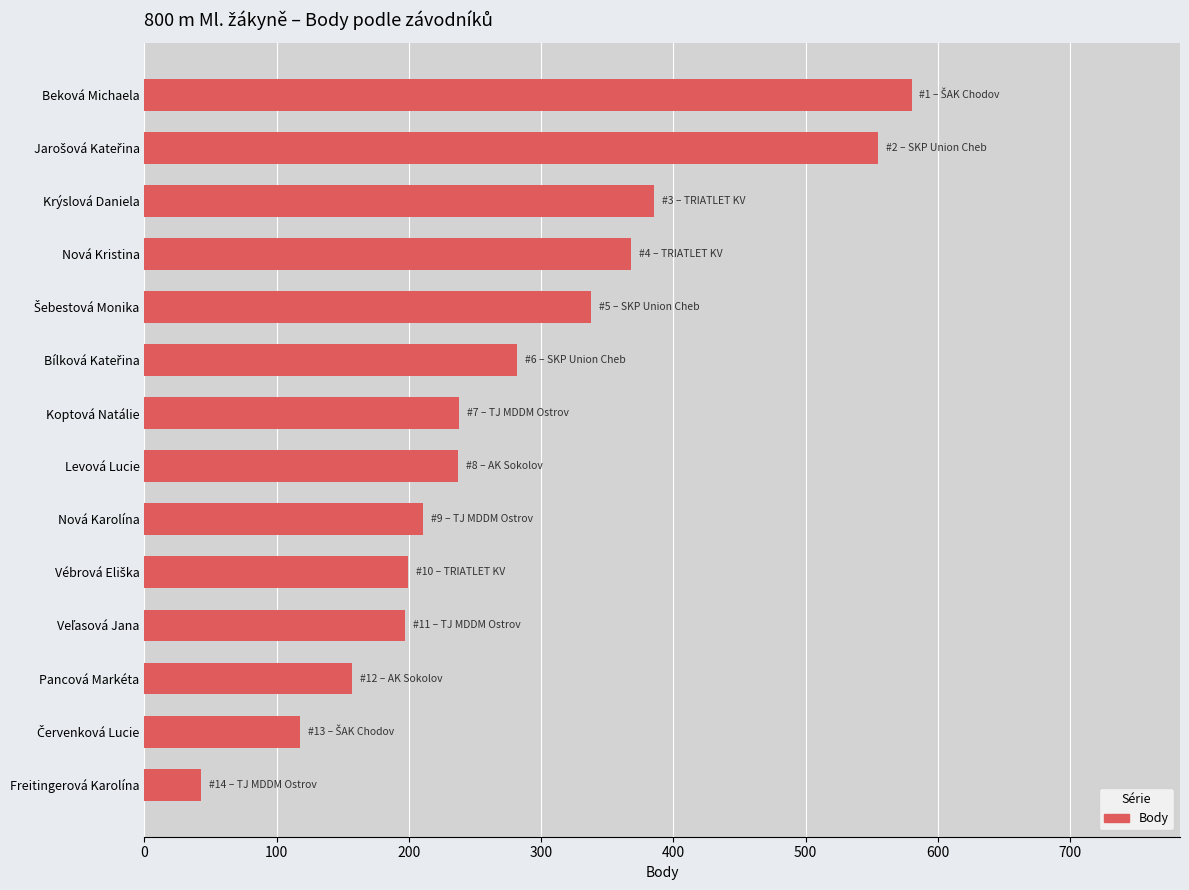

Is it true that the value at Pancová Markéta is 210?

False